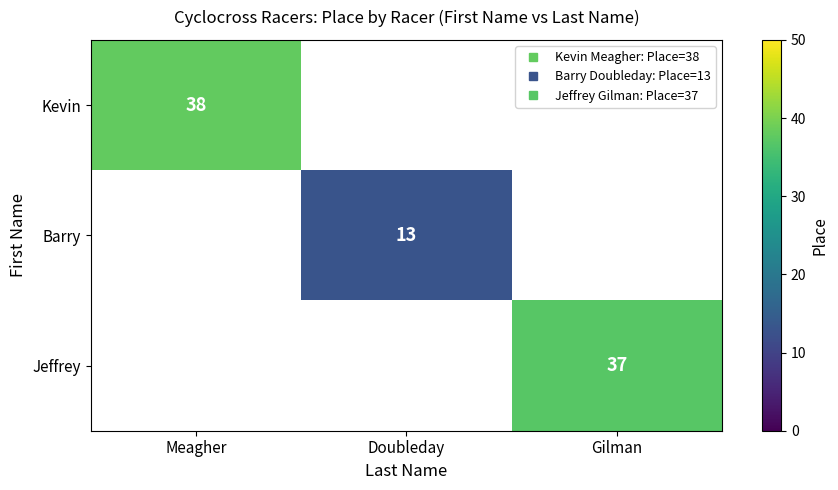

Where is Kevin nearest to the value 38?

Meagher